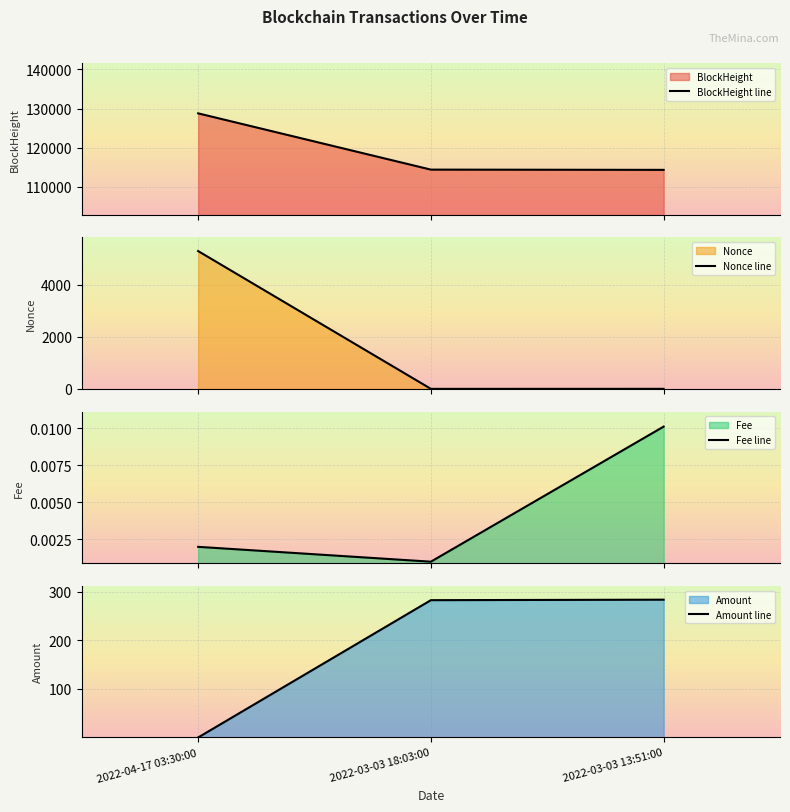

Which has a higher value, 2022-03-03 18:03:00 or 2022-04-17 03:30:00?

2022-04-17 03:30:00